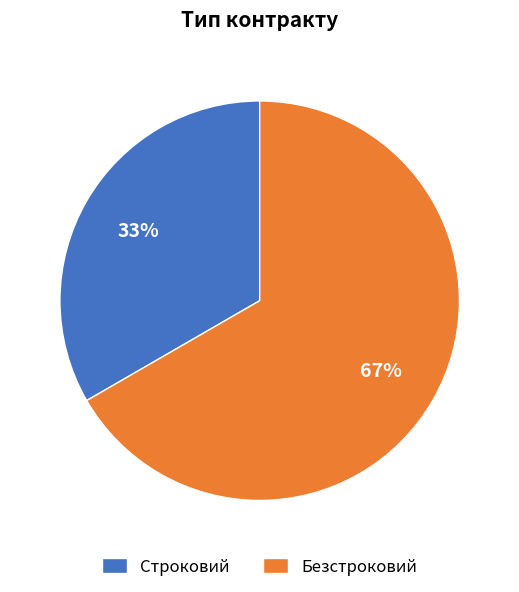

Rank the categories by value from highest to lowest.

Безстроковий, Строковий